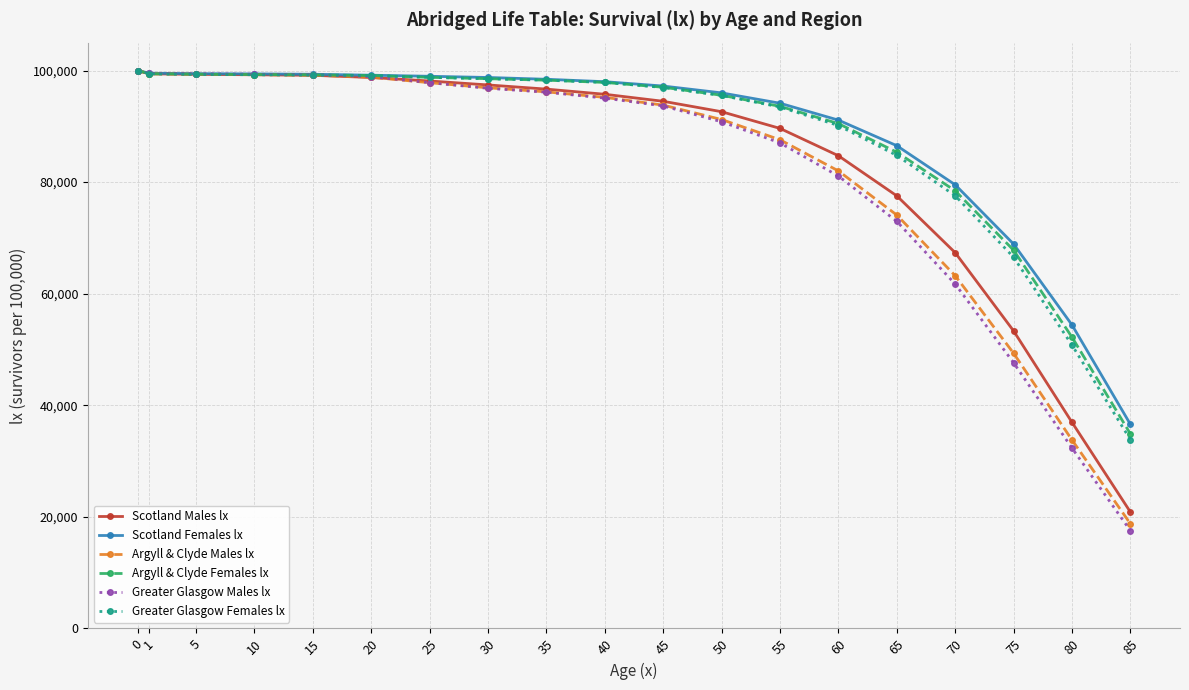

Is the value of Greater Glasgow Males lx at 65 greater than the value of Greater Glasgow Females lx at 80?

Yes